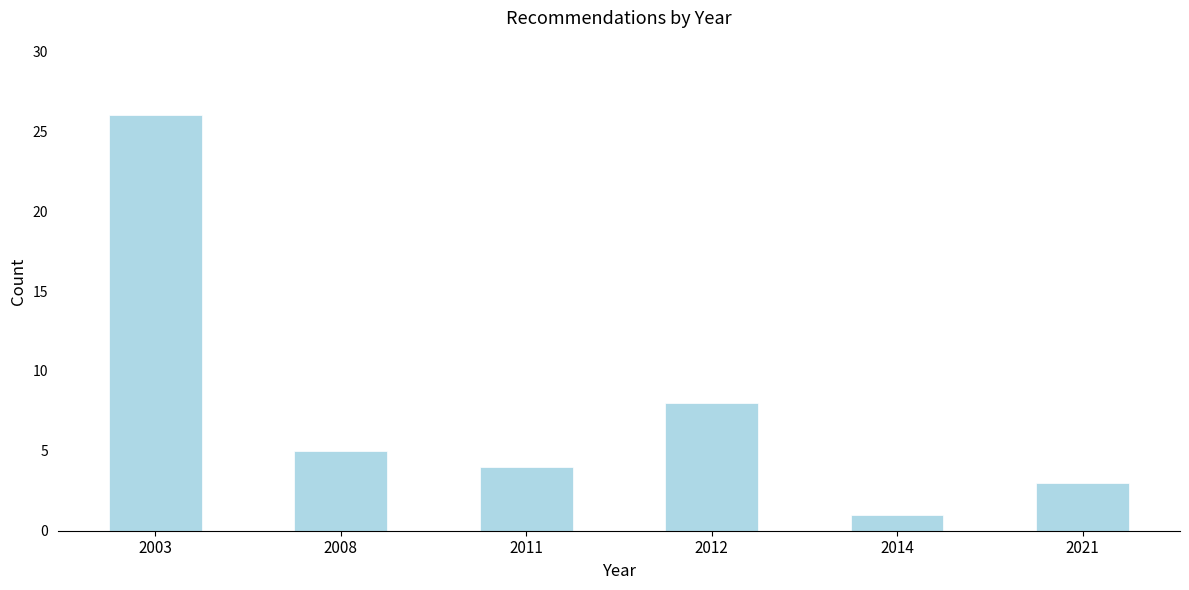

Reading left to right, what are all the values shown in this chart?

2003=26	2008=5	2011=4	2012=8	2014=1	2021=3